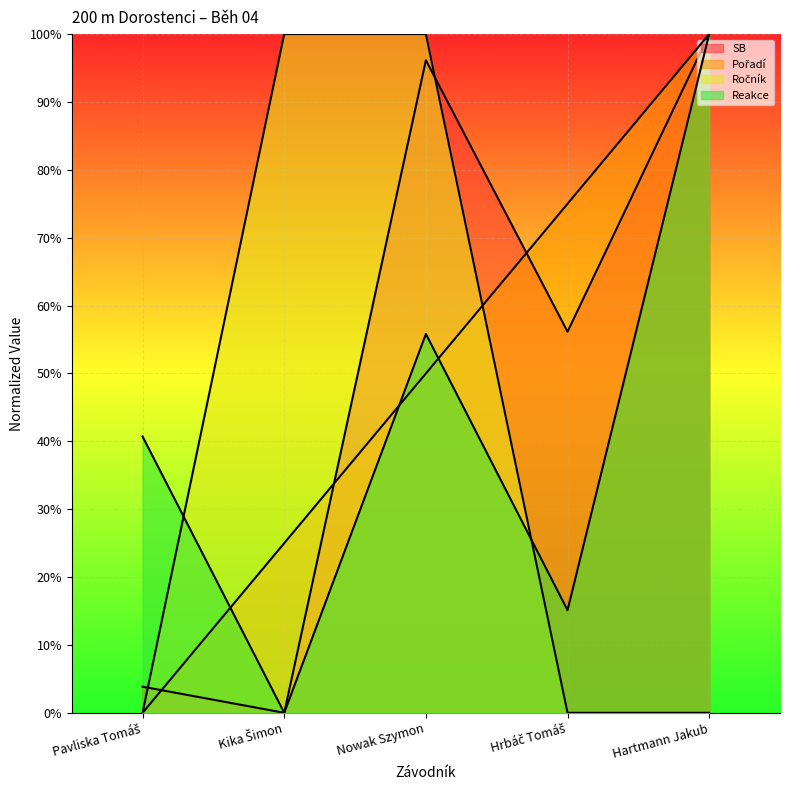

True or false: SB and Pořadí cross at least once.

True